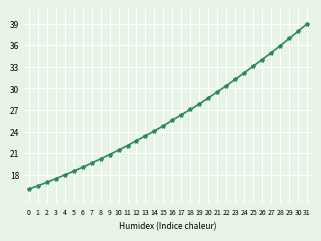

True or false: the data has more than 1 interior local peaks.

False